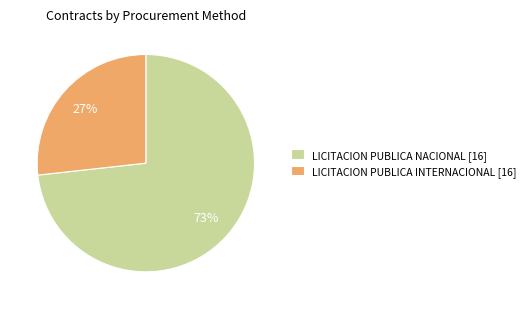

What percentage is the LICITACION PUBLICA NACIONAL [16] slice, to the nearest percent?

73%